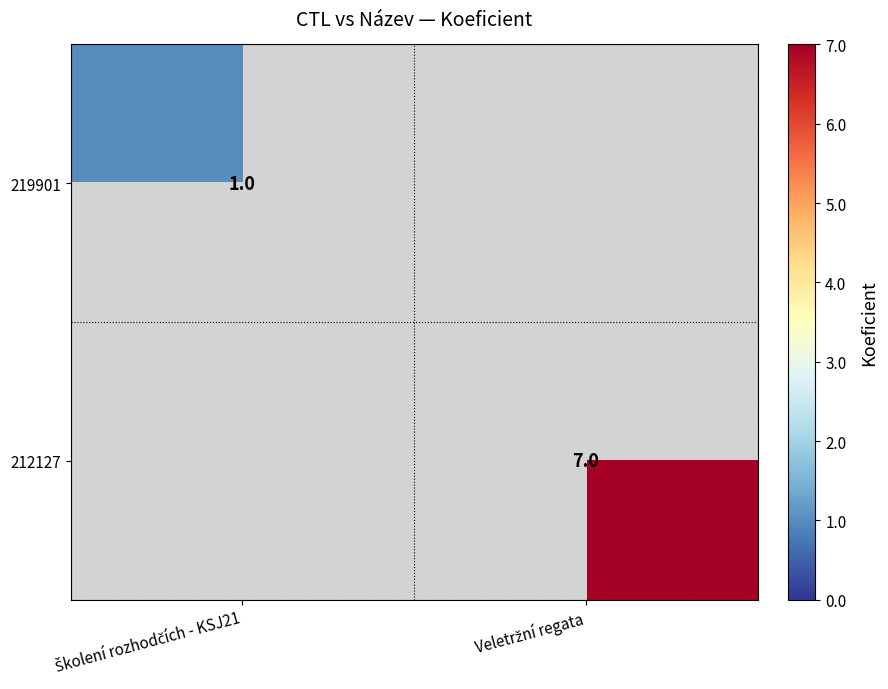

Rank the categories by 212127 value from highest to lowest.

Veletržní regata, Školení rozhodčích - KSJ21